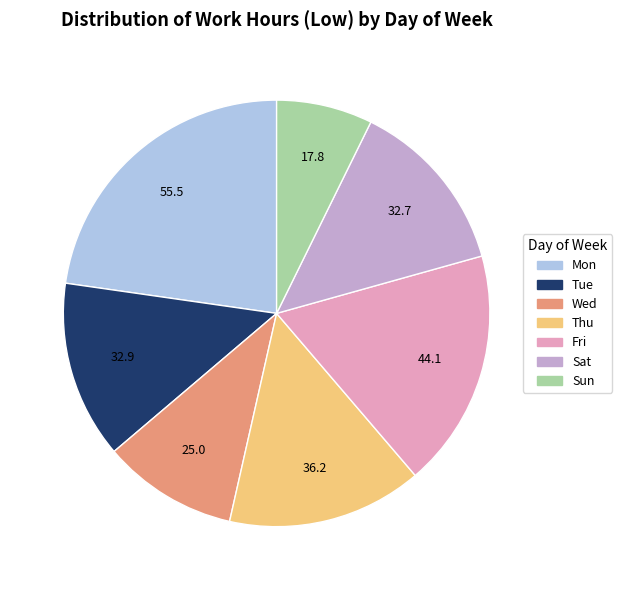

Is there a majority slice in this chart?

No